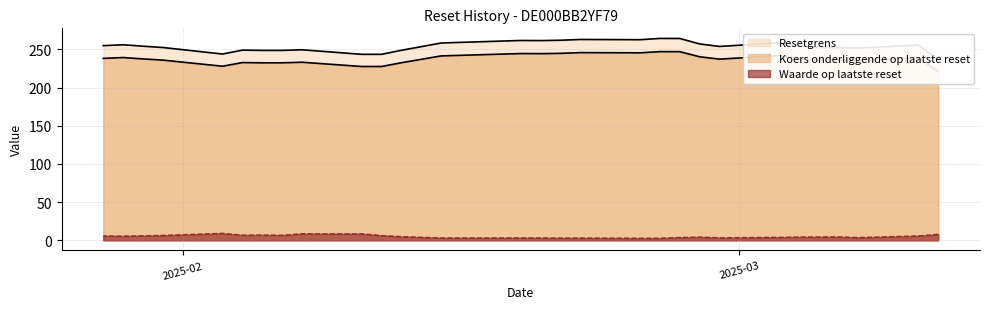

Does the chart display data point markers on the line(s)?

No